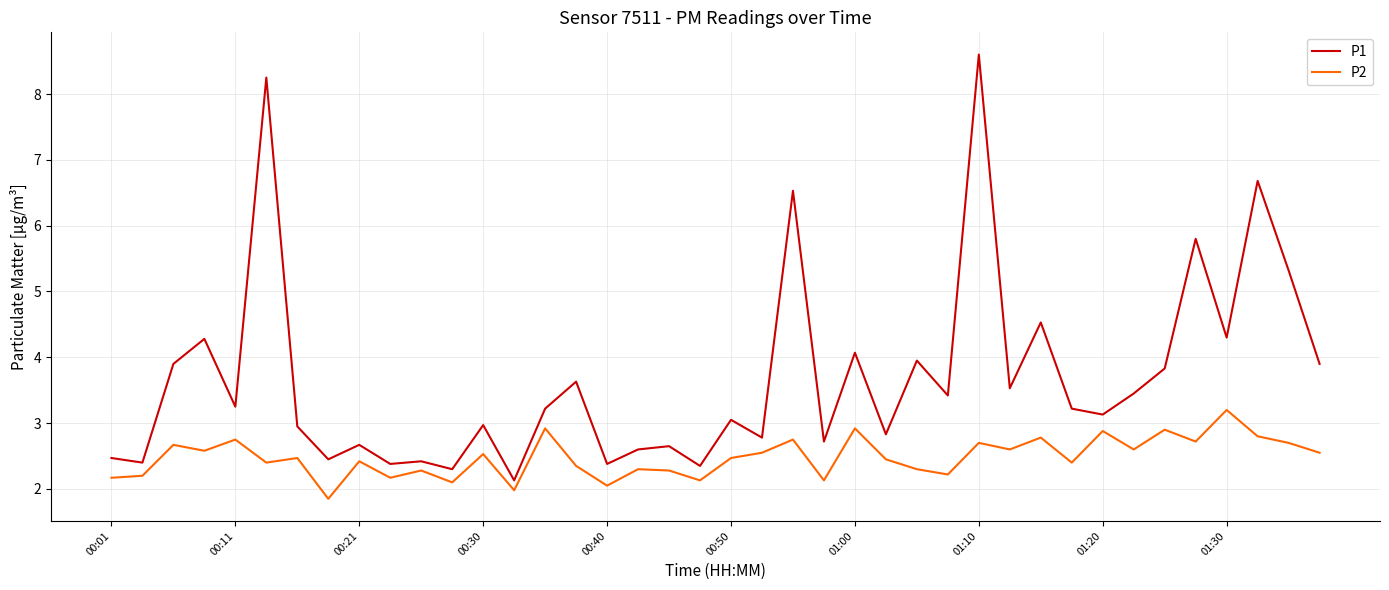

What is the minimum value for P1?

2.1